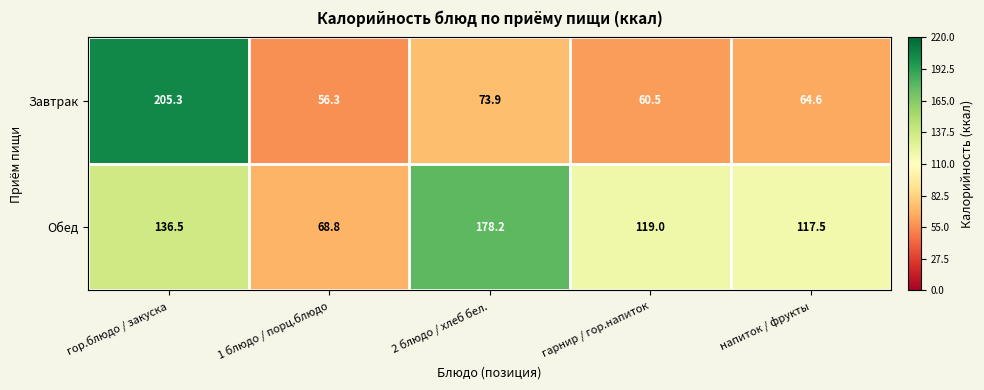

What is the difference between the second highest and second lowest values in the Обед series?

19.0